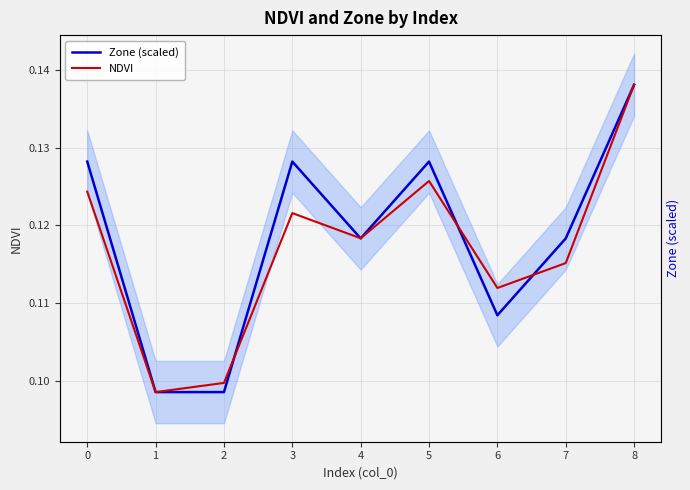

The value of Zone (scaled) at 0 is 0.2. True or false?

False